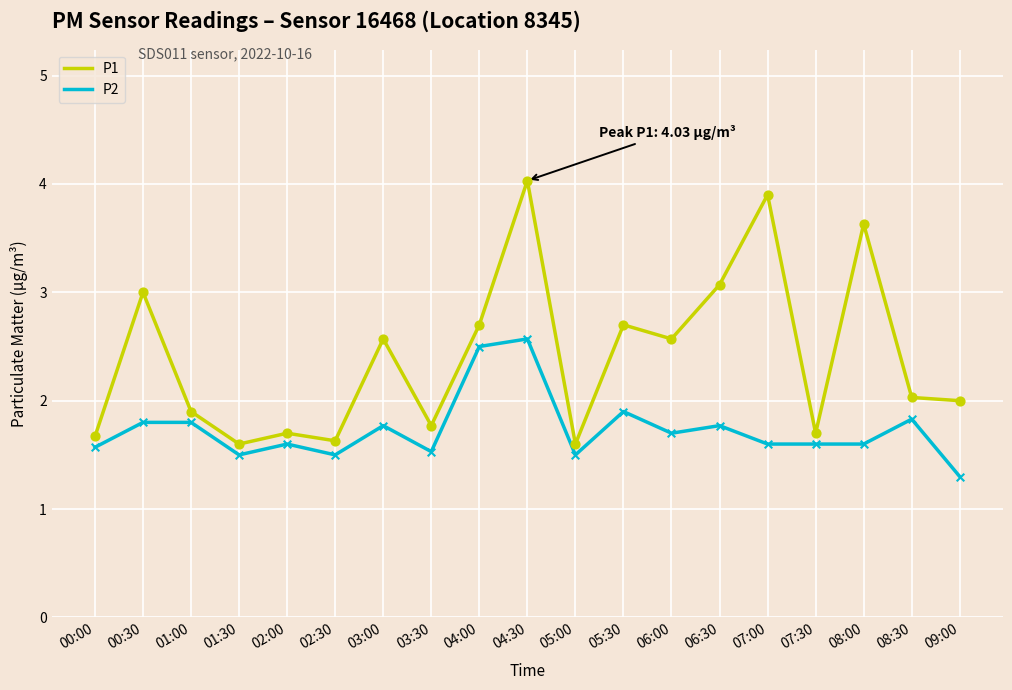

What is the total value across all series at 09:00?

3.3